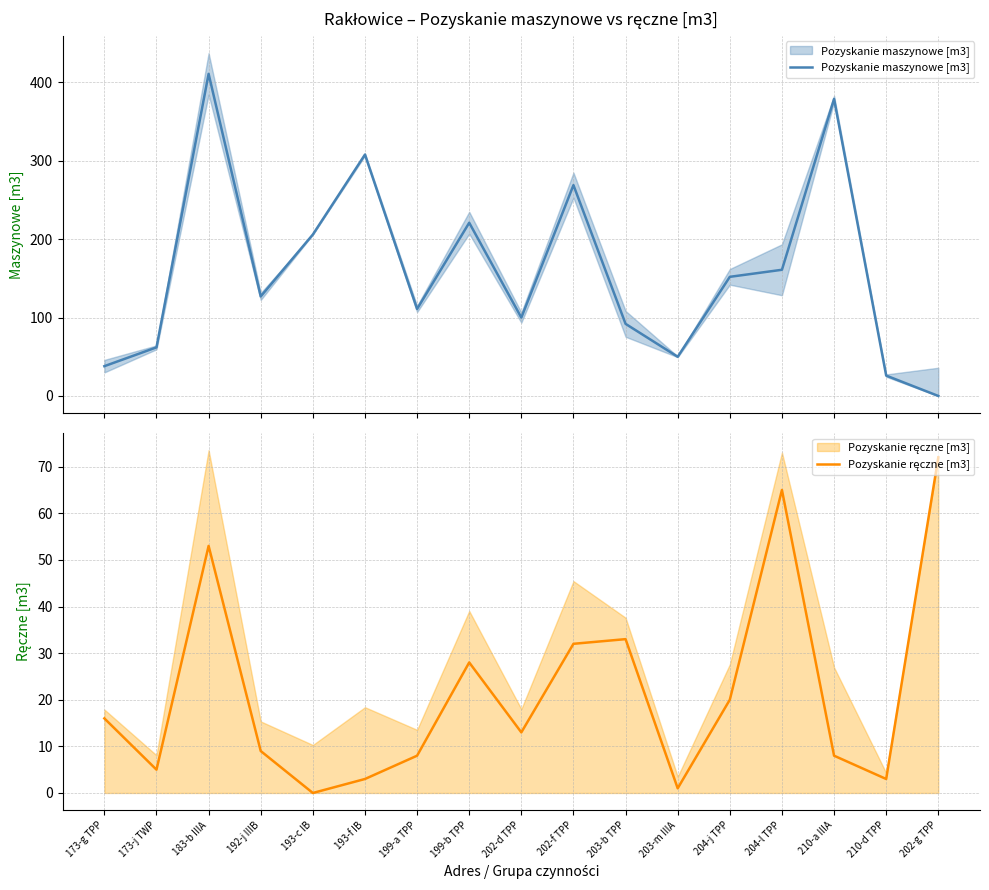

Which series changed the most between 192-j IIIB and 193-f IB?

Pozyskanie maszynowe [m3]